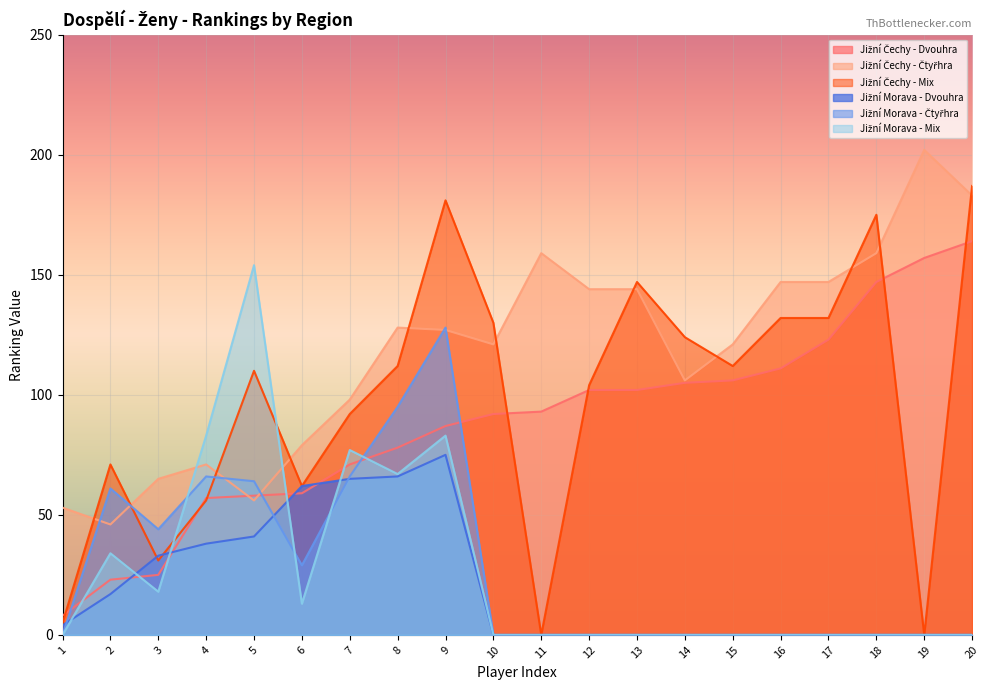

What is the difference between the highest and lowest values at 2?

54